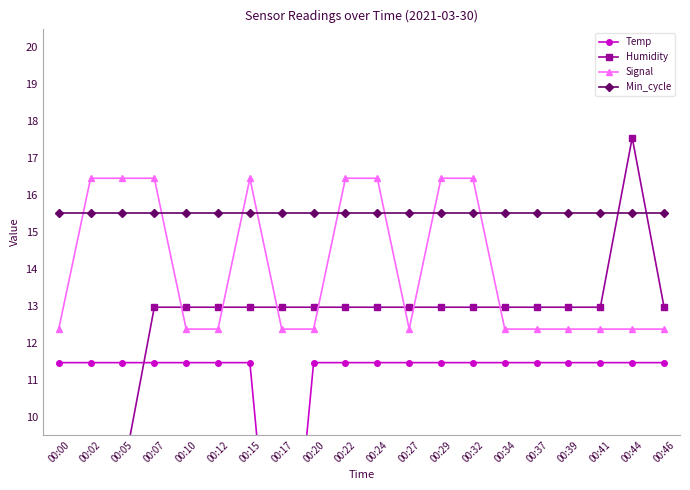

Where does the Humidity series first go above 12?

00:07